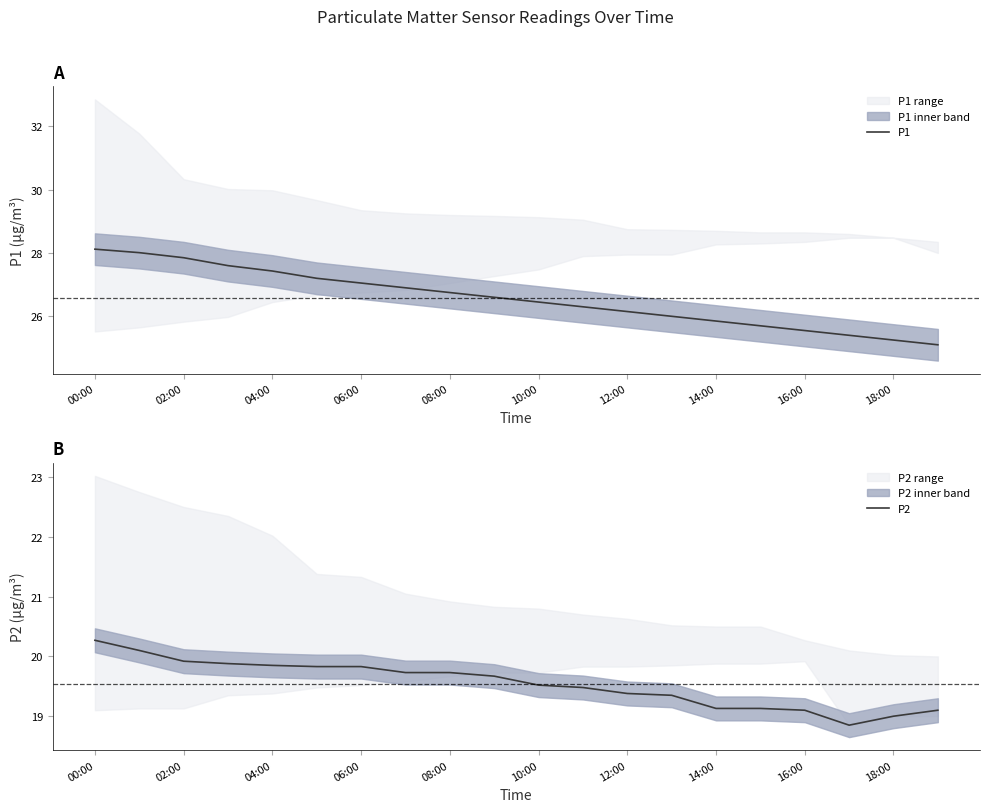

How many distinct data groups are displayed?

2